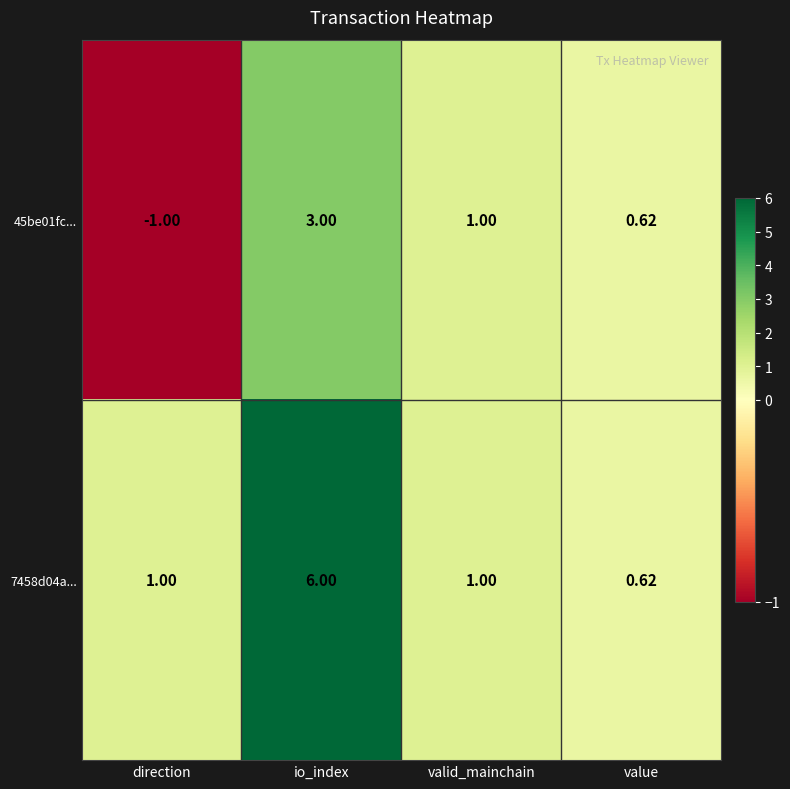

What is the minimum value shown in the chart?

-1.0